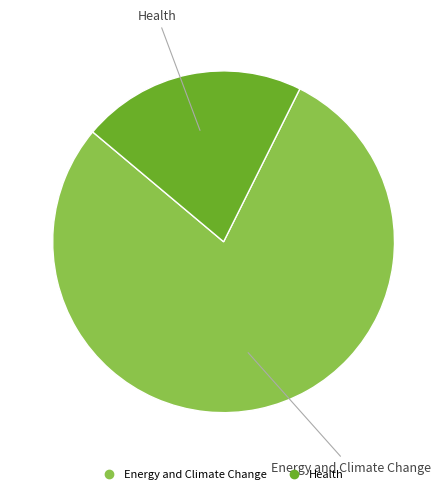

The Health slice represents 31% of the pie. True or false?

False